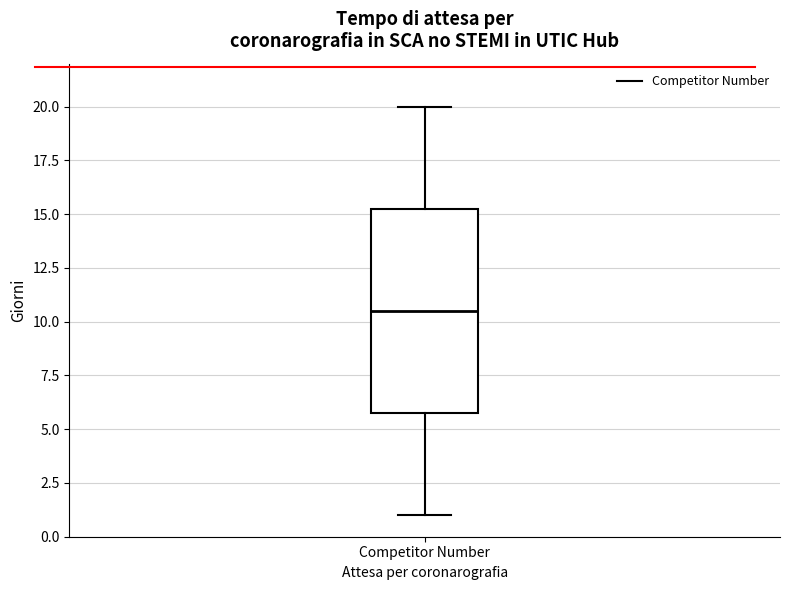

Transcribe this box plot: give where the median line is, the range the box spans, and where the two whiskers end, as read against the y-axis. The values are not printed on the chart, so give them approximately, as read against the axis.

median 10.5, box 6.0 to 15.5, whiskers 1.0 to 20.0